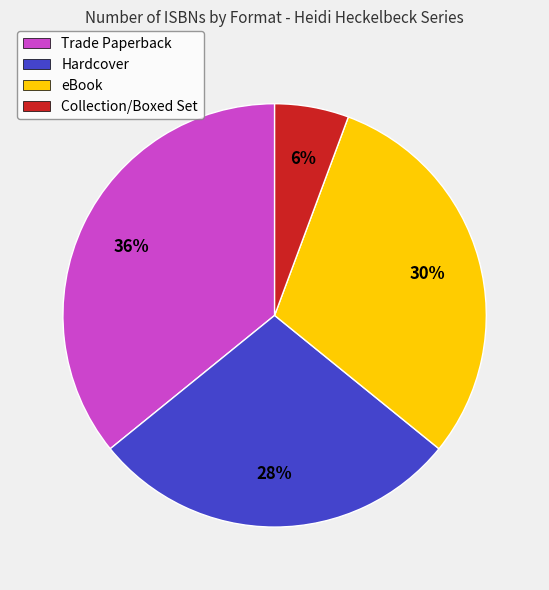

To the nearest percent, what portion does Collection/Boxed Set represent?

6%